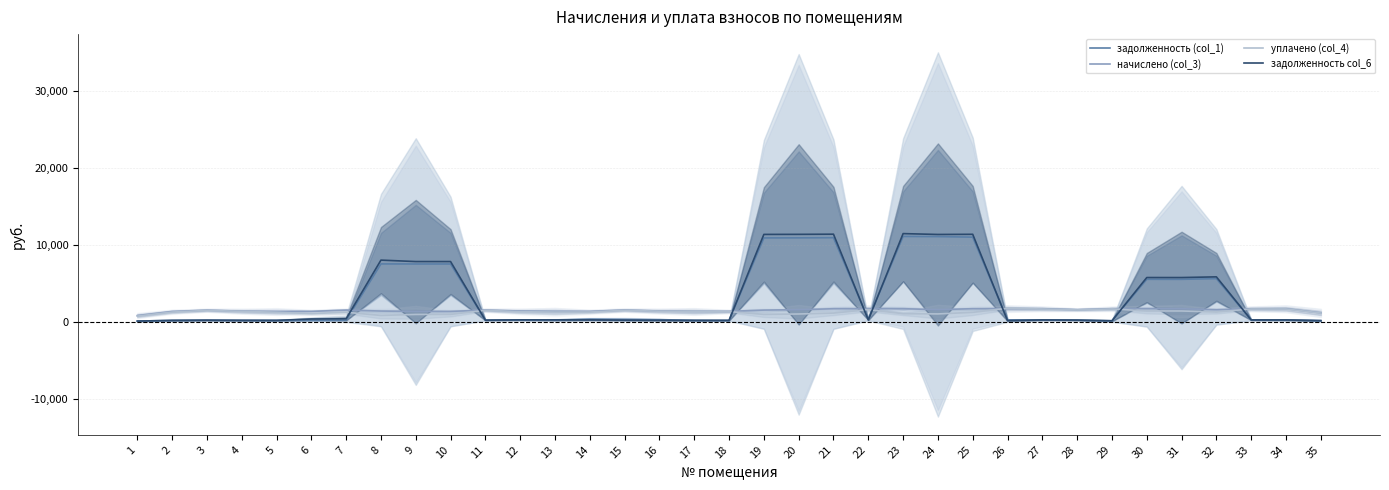

What is the difference between the maximum and minimum values in the задолженность (col_1) series?

10990.4